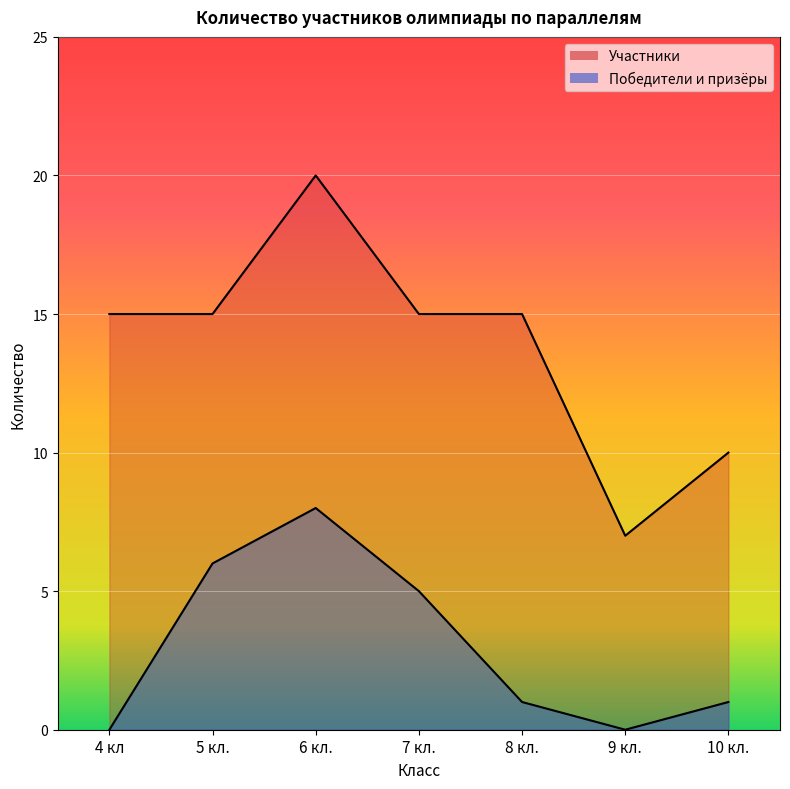

What is the greatest value displayed?

20